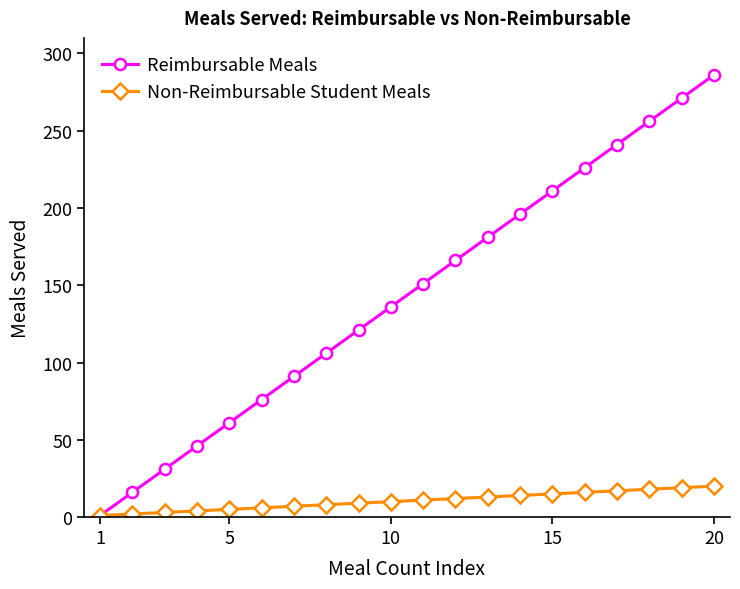

What is the highest value of the Non-Reimbursable Student Meals series?

20